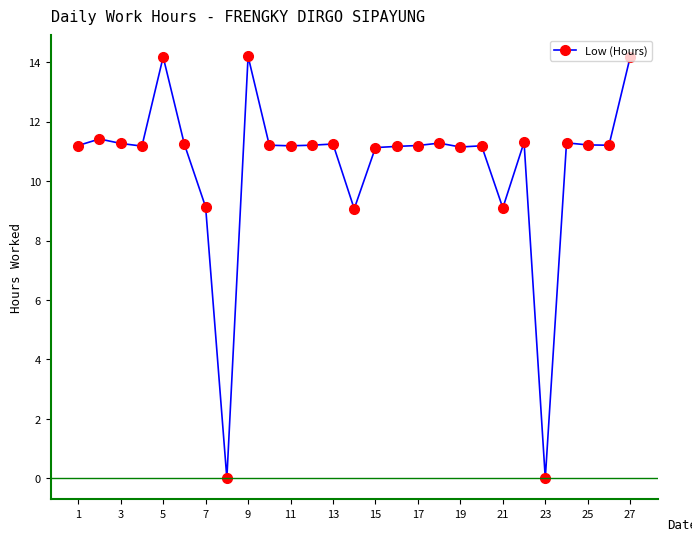

What is the difference between the maximum and minimum values?

14.2